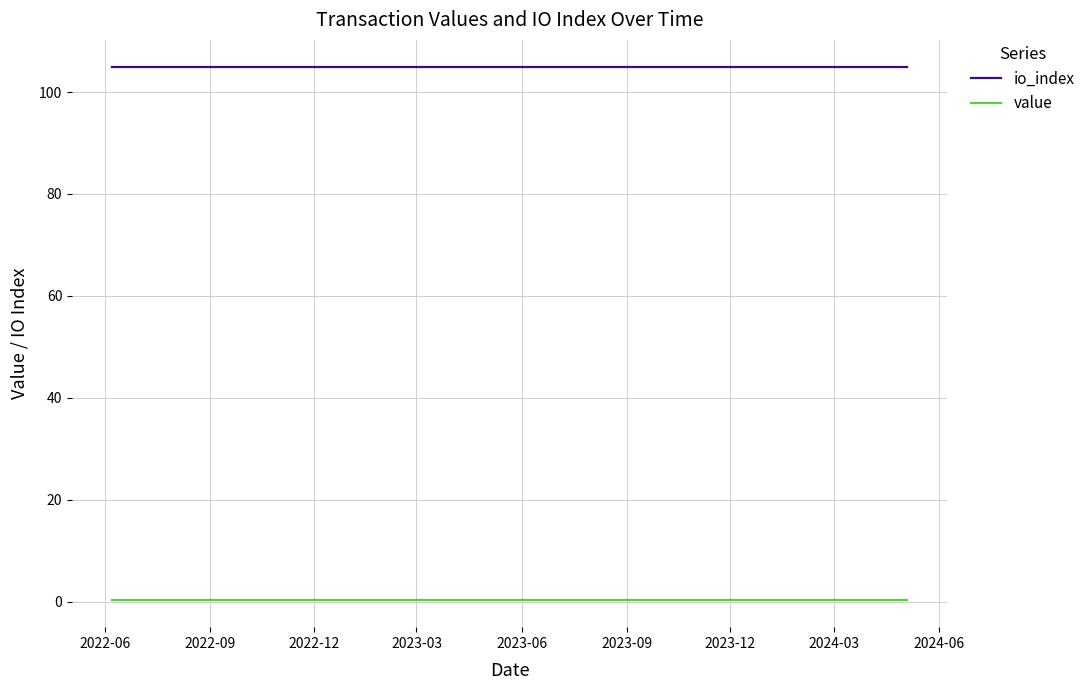

Rank the series by their average value, from highest to lowest.

io_index, value